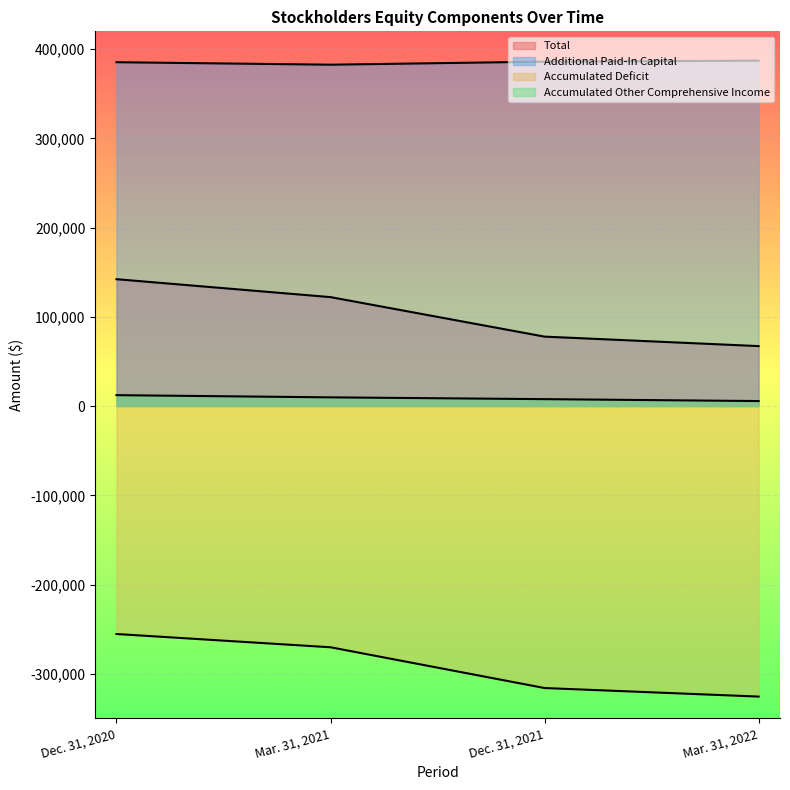

Which series changed the most between Dec. 31, 2020 and Mar. 31, 2021?

Total